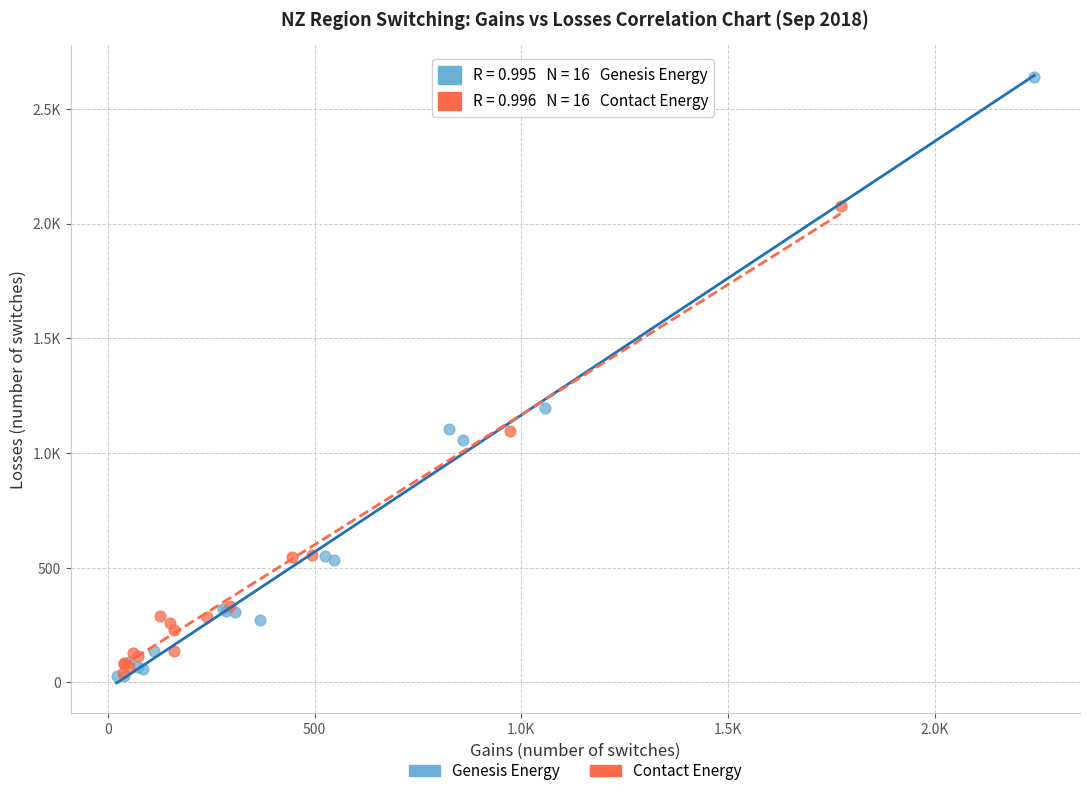

What are all the series names shown in the legend?

Genesis Energy, Contact Energy